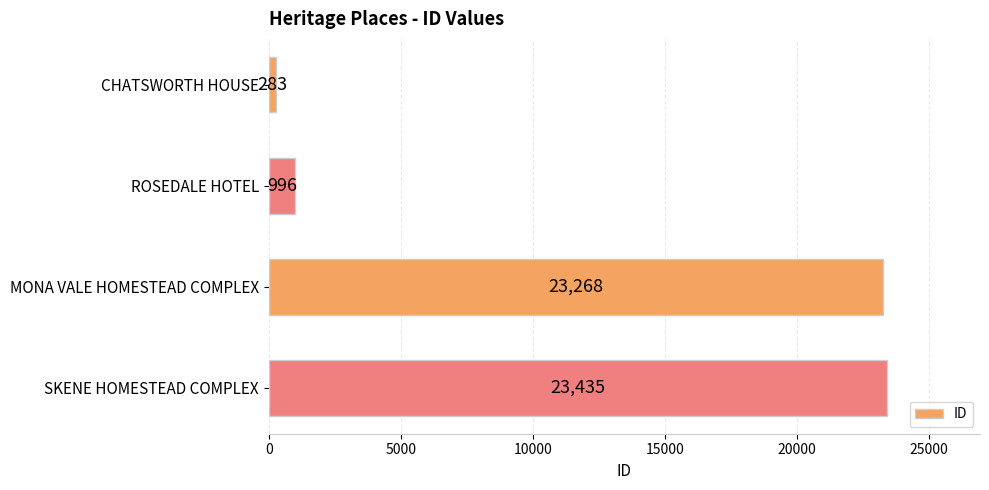

Approximately how many times larger is the value at CHATSWORTH HOUSE compared to ROSEDALE HOTEL?

0.3